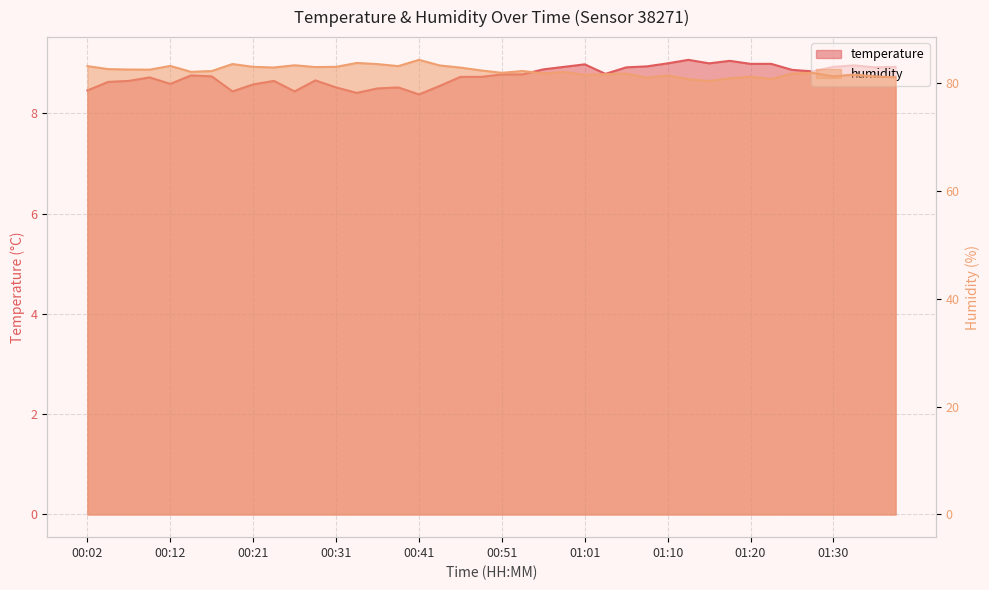

The value of temperature at 01:03 is 8.8. True or false?

True